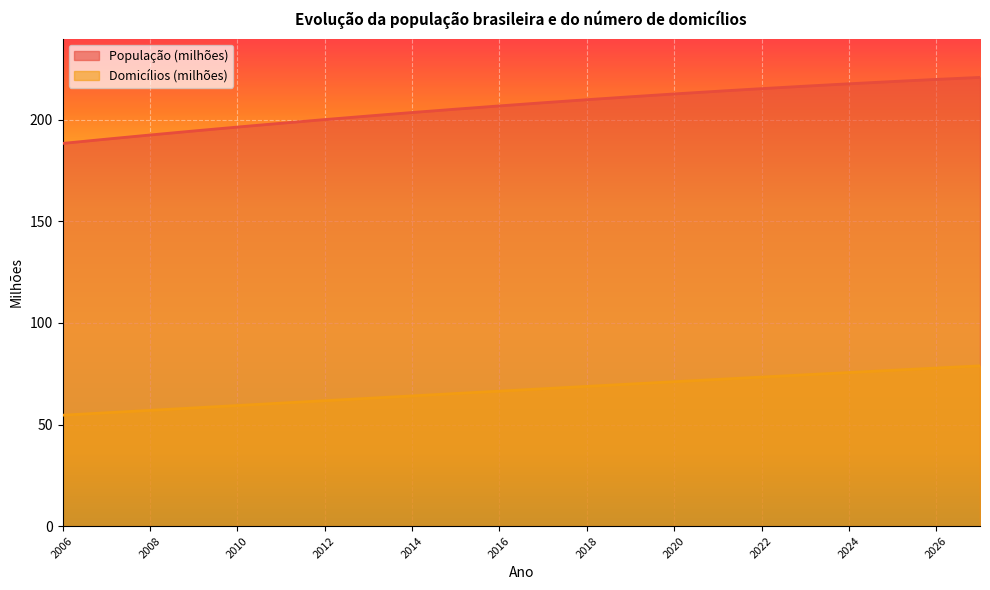

Reading right to left, what are all the values shown in this chart?

População (milhões): 2027=220.9	2026=219.9	2025=218.9	2024=217.8	2023=216.6	2022=215.4	2021=214.1	2020=212.8	2019=211.4	2018=209.9	2017=208.4	2016=206.9	2015=205.3	2014=203.6	2013=201.9	2012=200.1	2011=198.3	2010=196.4	2009=194.5	2008=192.5	2007=190.5	2006=188.4
Domicílios (milhões): 2027=78.9	2026=77.8	2025=76.7	2024=75.6	2023=74.5	2022=73.4	2021=72.2	2020=71.1	2019=69.9	2018=68.8	2017=67.6	2016=66.4	2015=65.3	2014=64.1	2013=62.9	2012=61.7	2011=60.5	2010=59.3	2009=58.2	2008=57.0	2007=55.8	2006=54.6